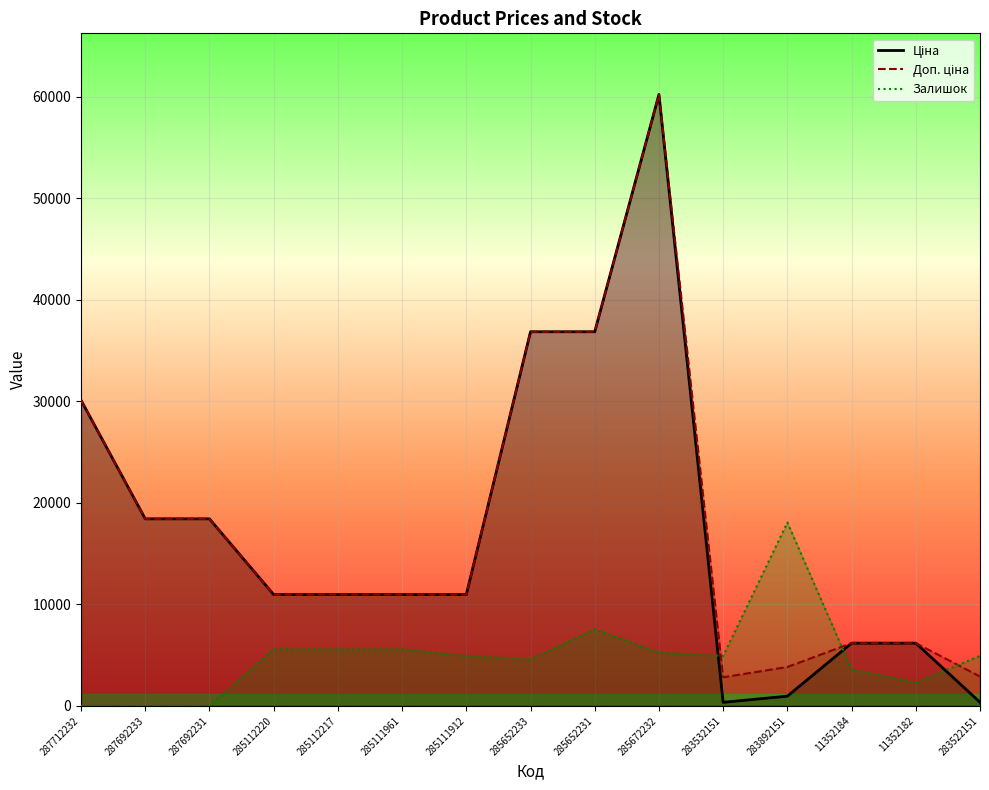

Which category has the lowest value in the Залишок series?

287712232